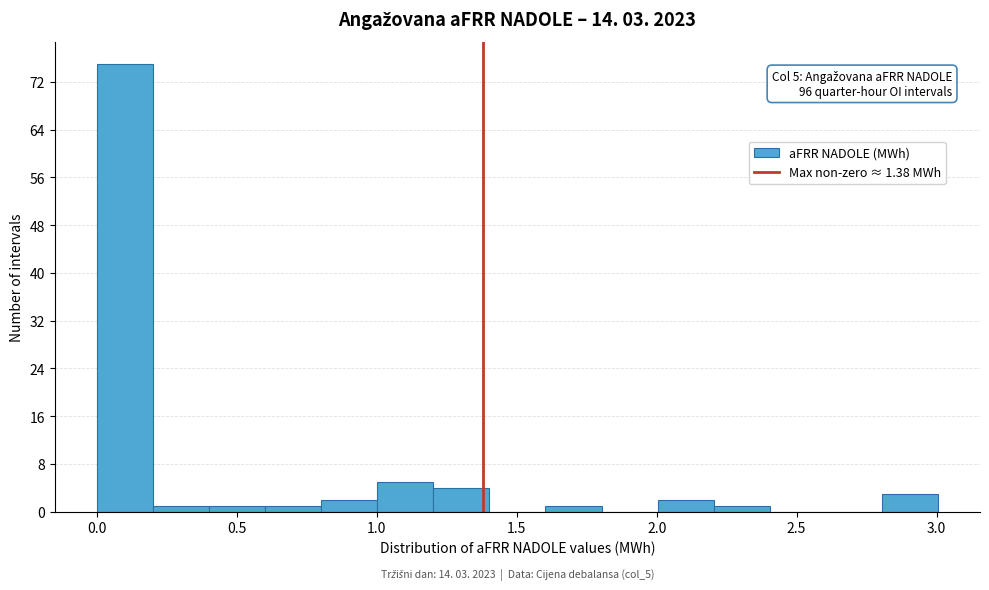

Which range on the x-axis has the tallest bar?

0.0 to 0.2